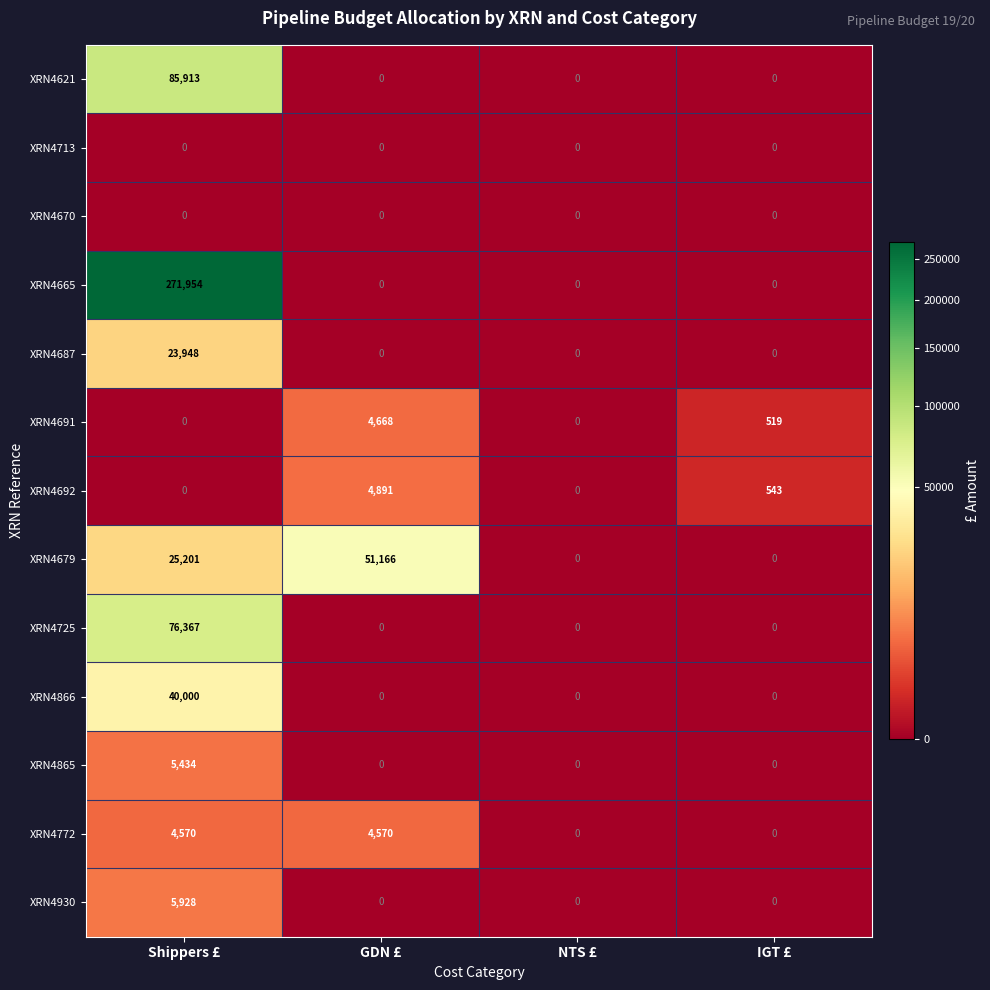

Where does the XRN4691 series first go above 519?

GDN £